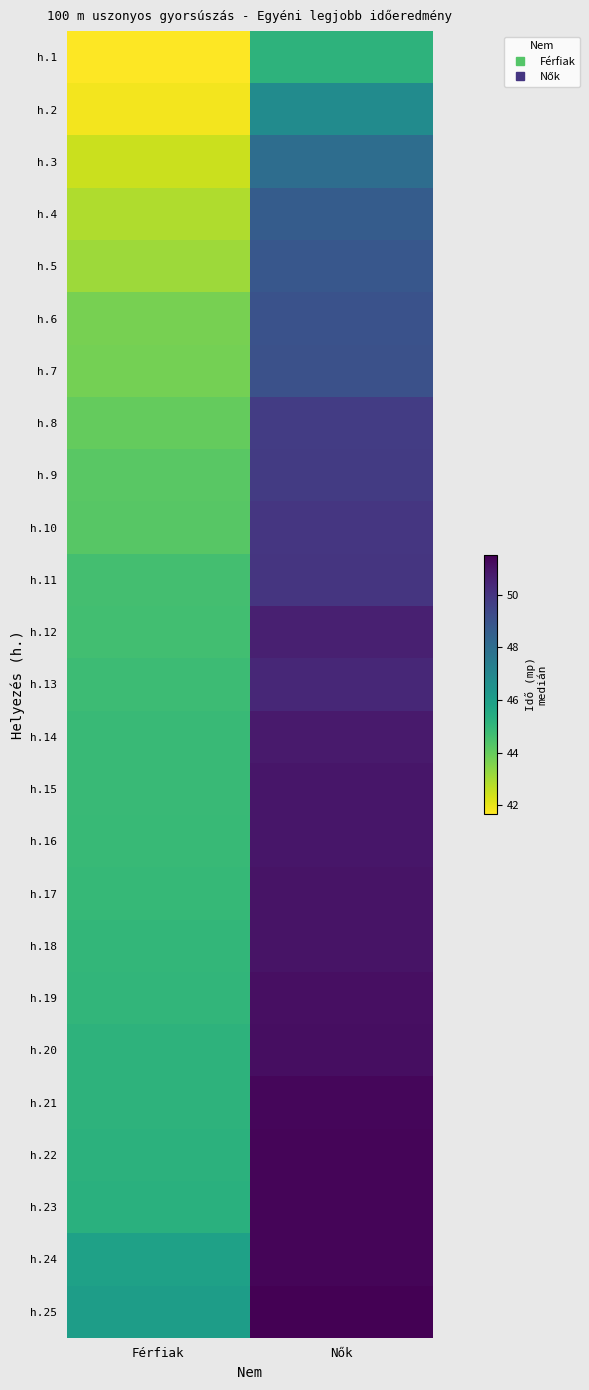

Which label corresponds to the largest value in the chart?

Nők